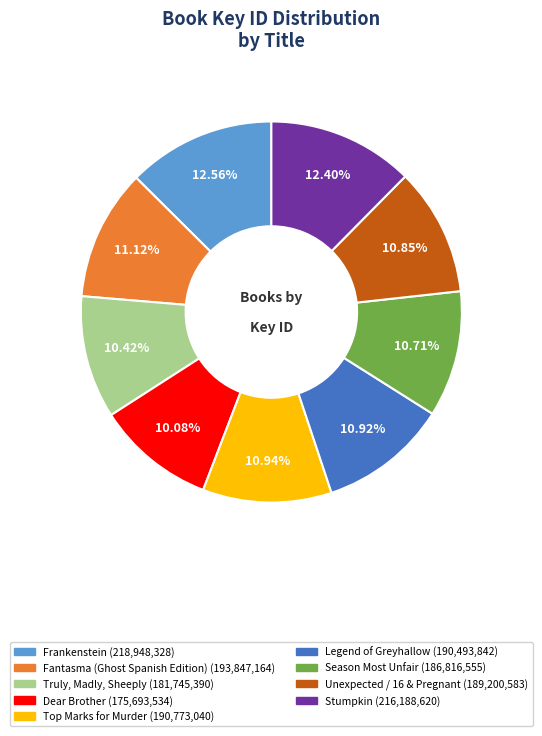

How many segments does this pie chart have?

9